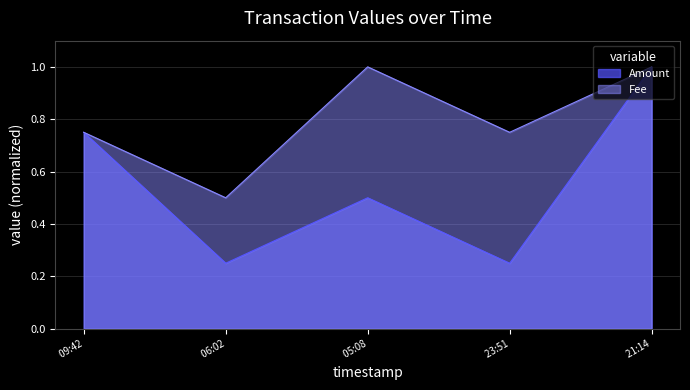

What position from the left is  06:02?

2